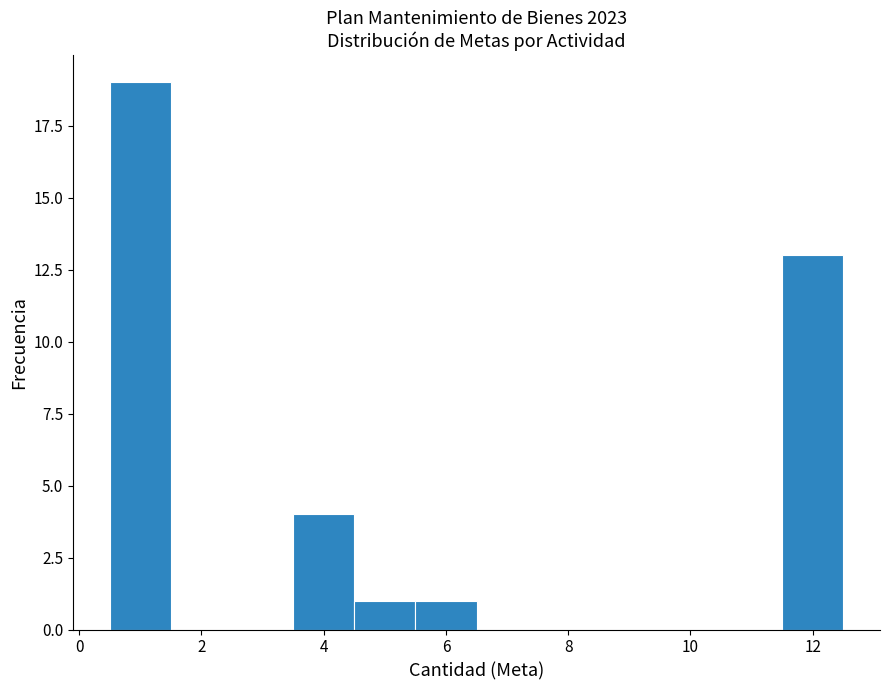

Reading left to right, list every bar in this chart as the range it spans on the x-axis followed by its height. Neither the bar edges nor the heights are printed on the chart, so give them approximately, as read against the axes.

0.5 to 1.5: 19
1.5 to 2.5: 0
2.5 to 3.5: 0
3.5 to 4.5: 4
4.5 to 5.5: 1
5.5 to 6.5: 1
6.5 to 7.5: 0
7.5 to 8.5: 0
8.5 to 9.5: 0
9.5 to 10.5: 0
10.5 to 11.5: 0
11.5 to 12.5: 13